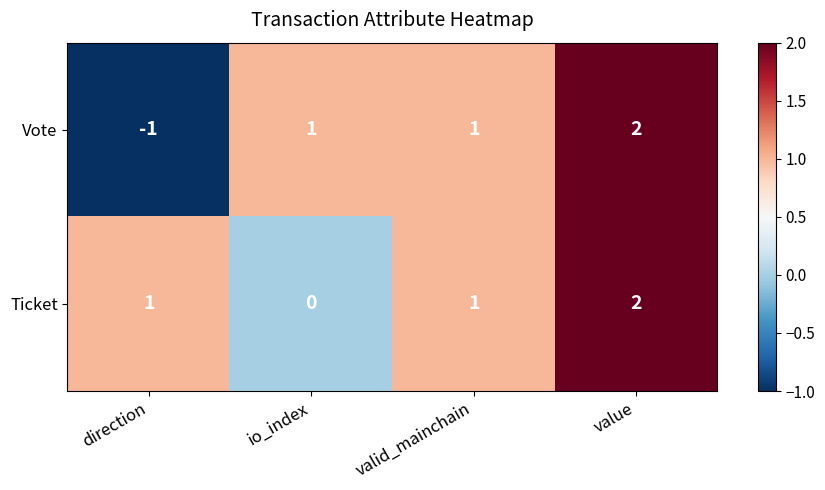

Which category has the highest value across all series?

value